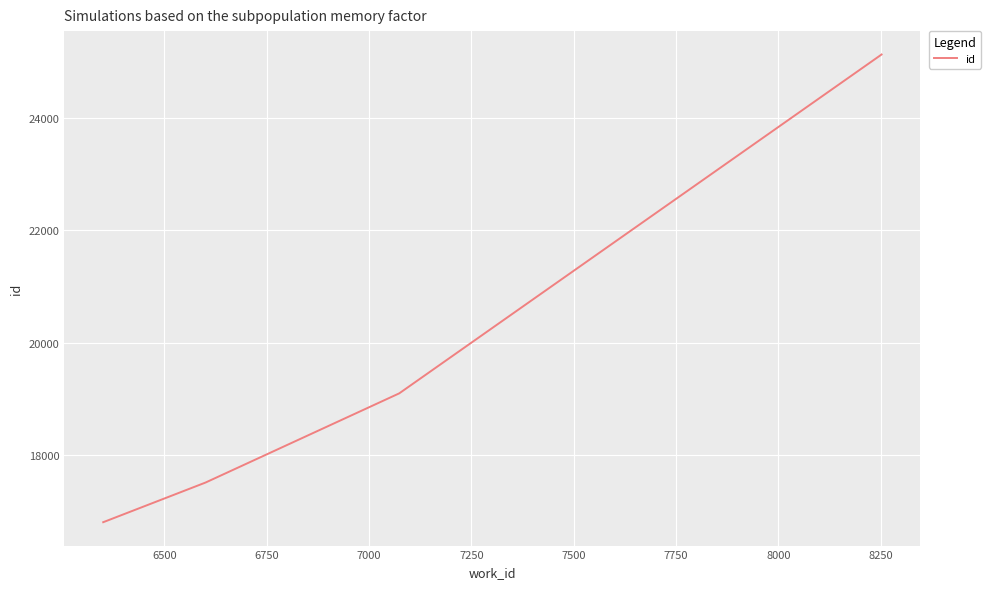

True or false: the data has more than 2 interior local peaks.

False